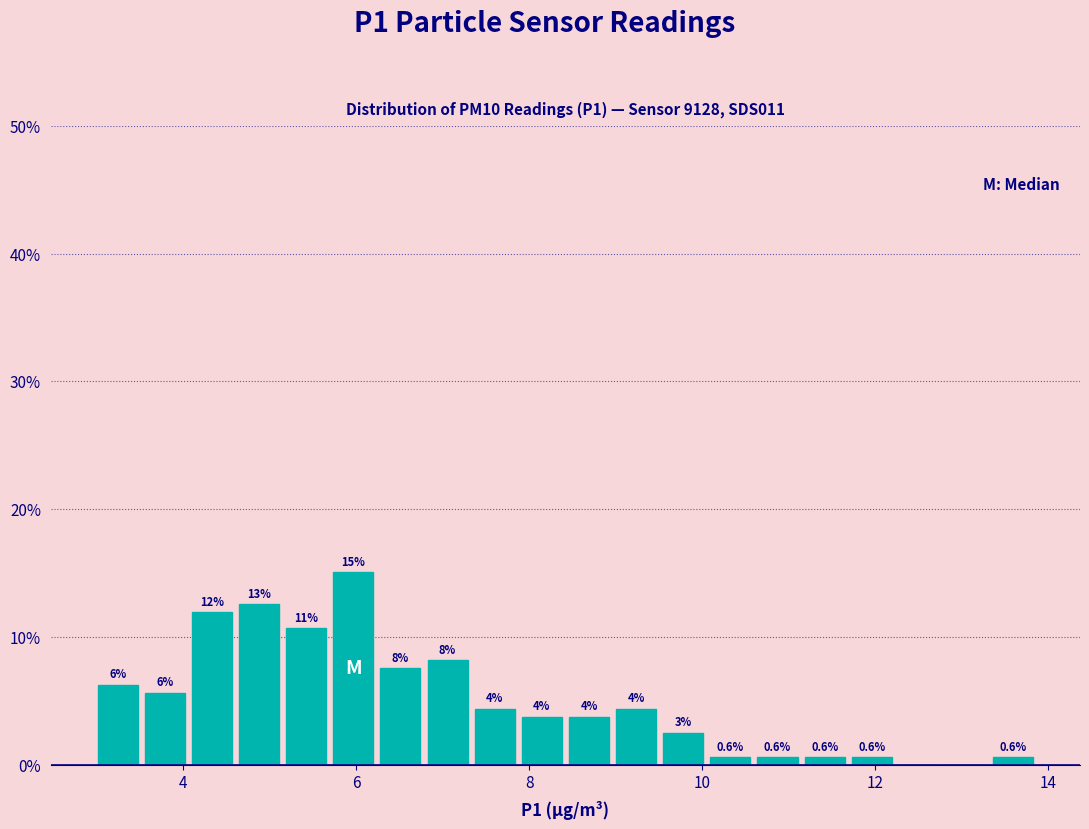

Read against the x-axis, roughly where is the centre of the tallest bar?

6.0